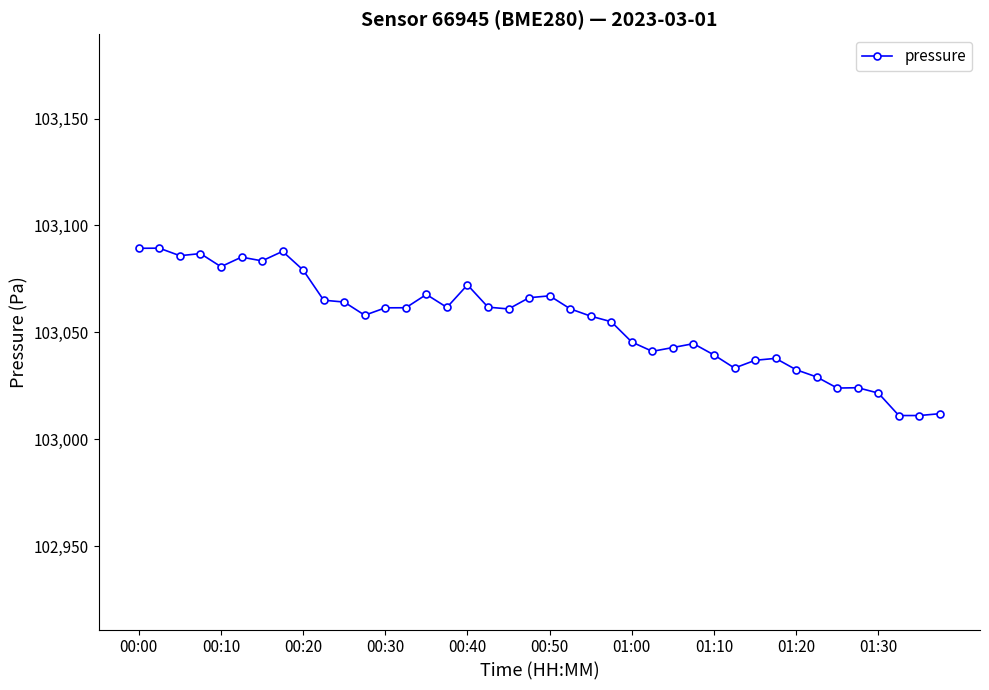

What is the value of the 35th point from the left?

103024.0